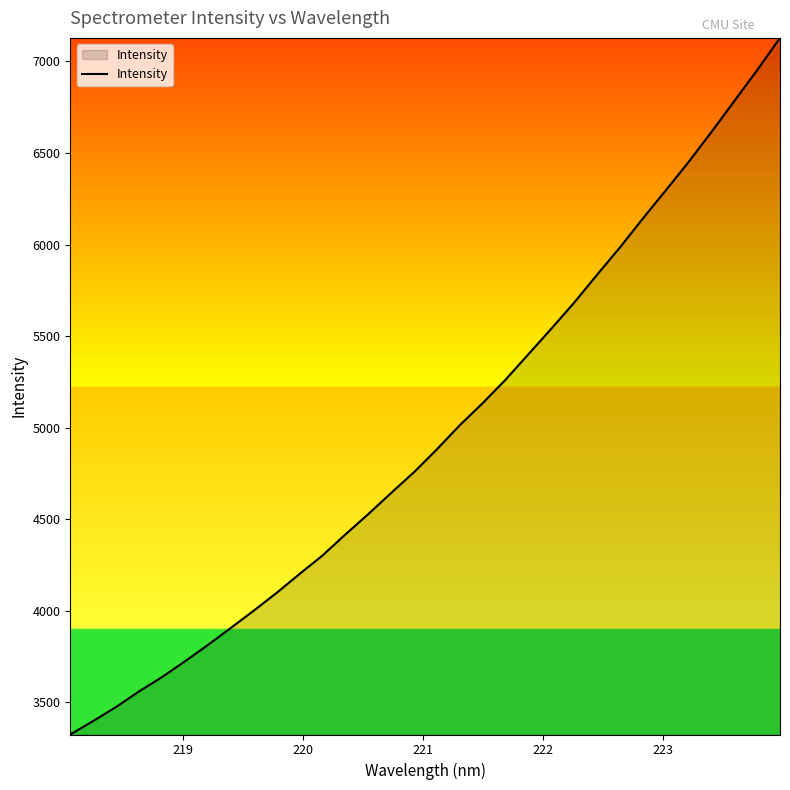

What is the greatest value displayed?

7128.9